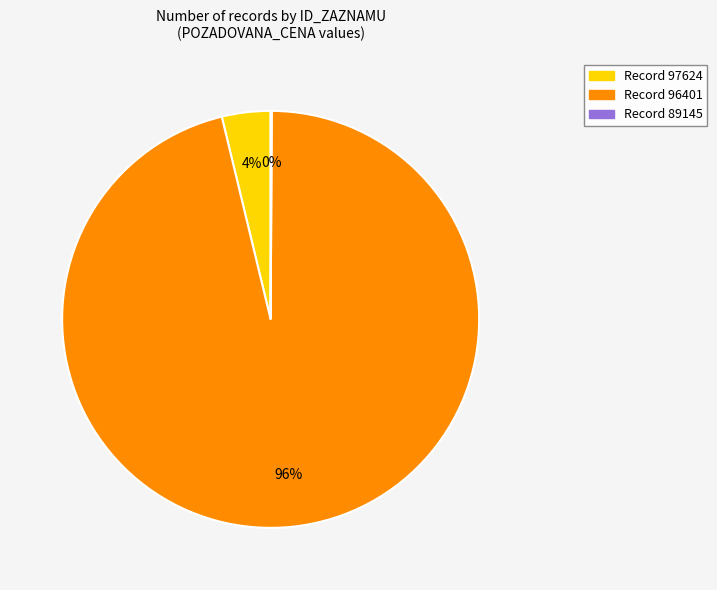

To the nearest percent, what is the average slice percentage?

33%